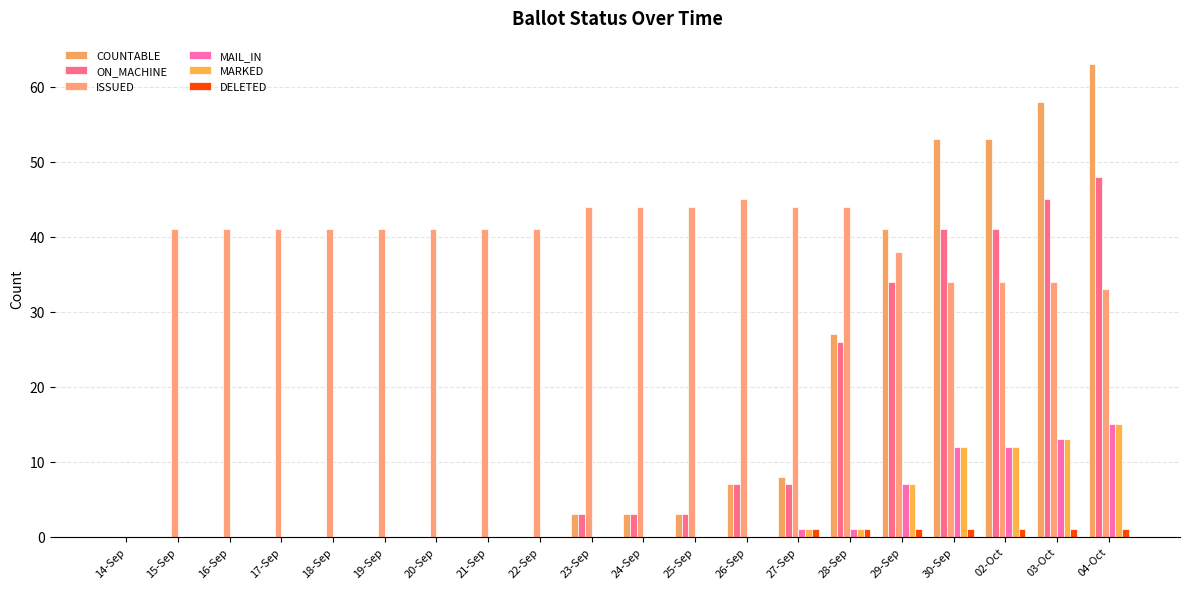

How many series are shown in this chart?

6